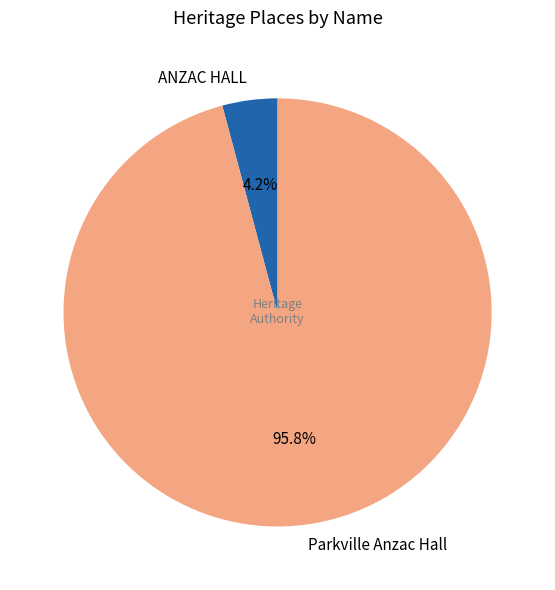

How much of the chart is everything except Parkville Anzac Hall?

4.2%